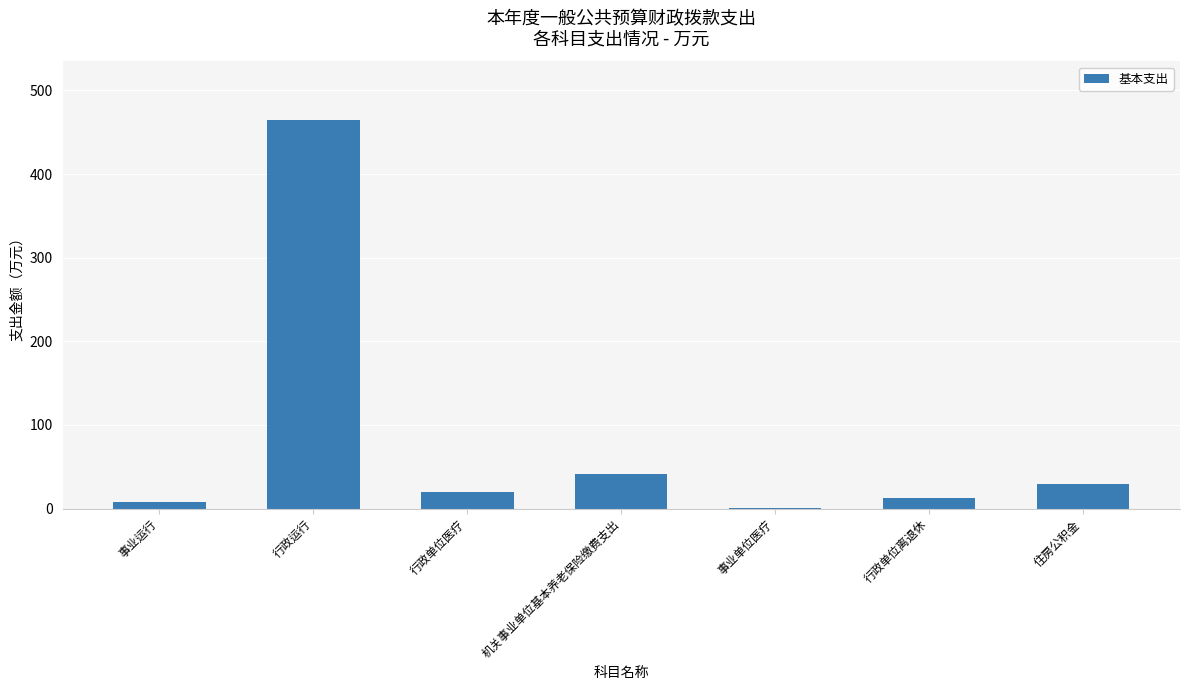

What is the maximum value shown in the chart?

464.9